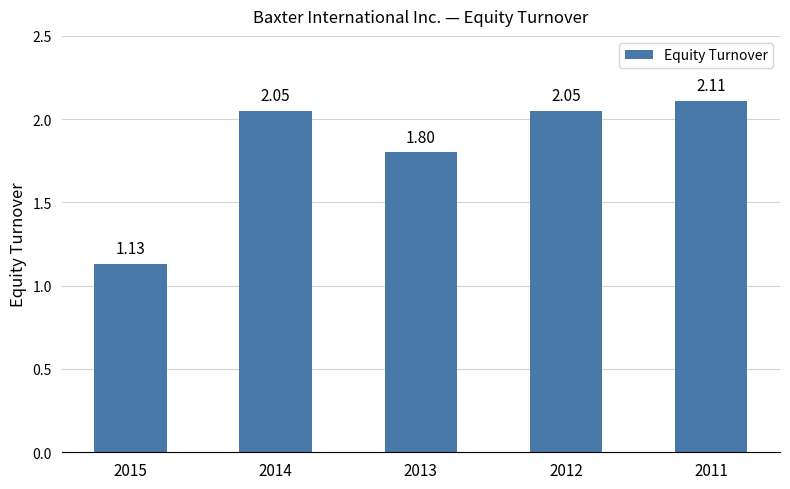

What is the sum of the values at 2011 and 2014?

4.2